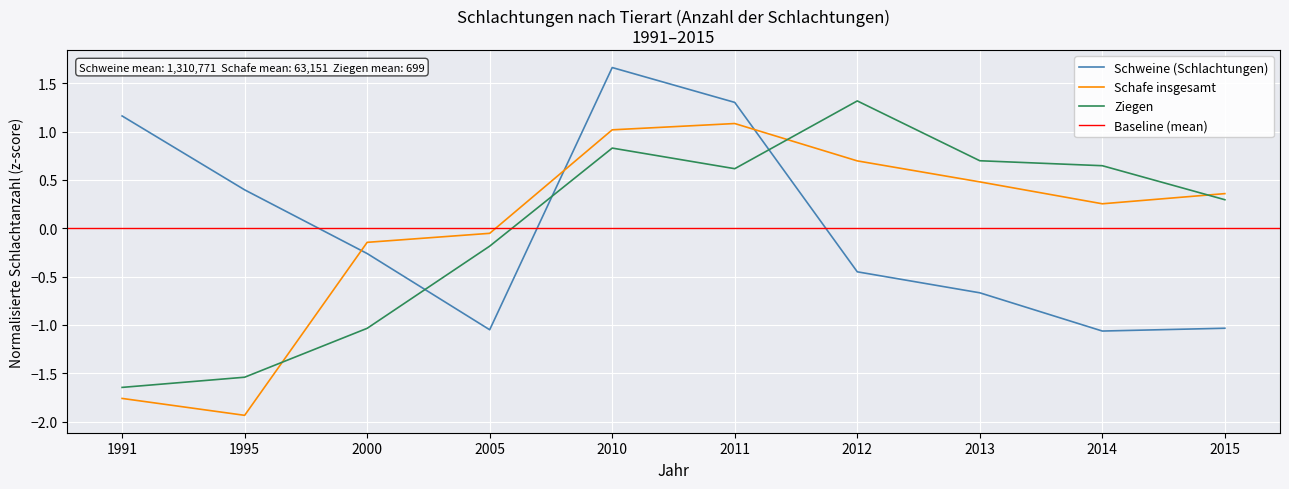

In Ziegen, how many points are higher than both neighbors (excluding endpoints)?

2